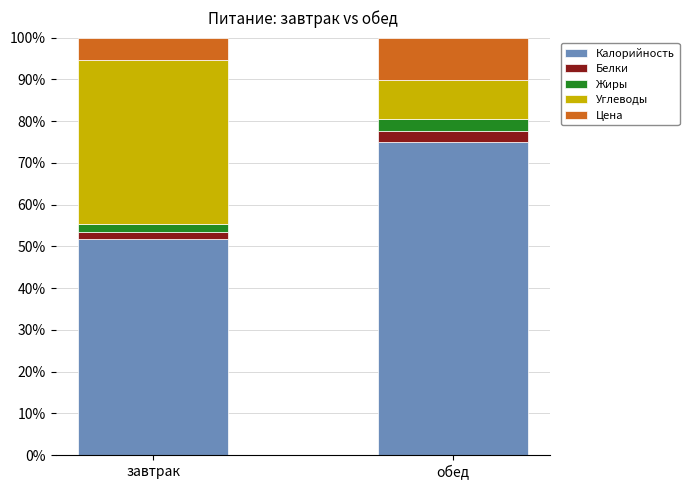

Is it true that Калорийность equals 130.4 at обед?

False